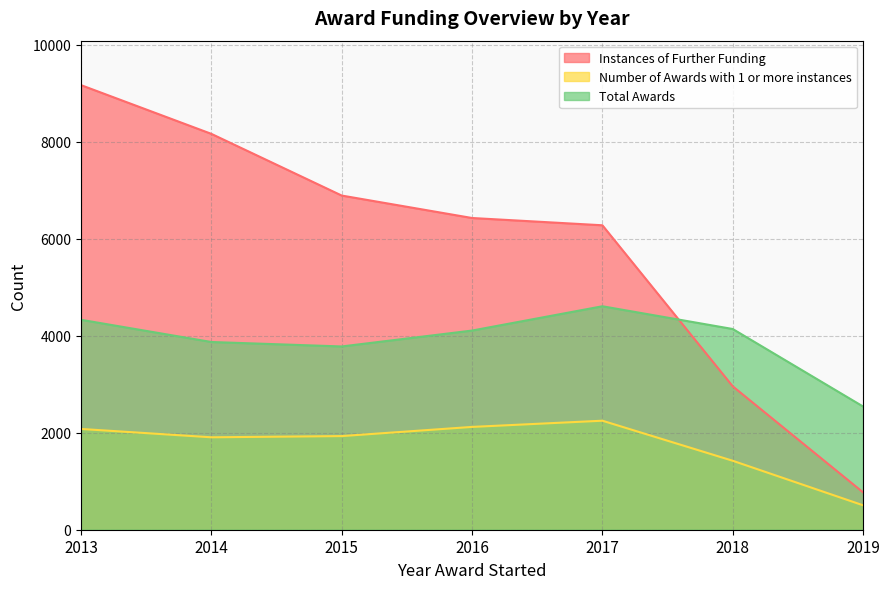

How many interior local peaks does the Number of Awards with 1 or more instances series have?

1